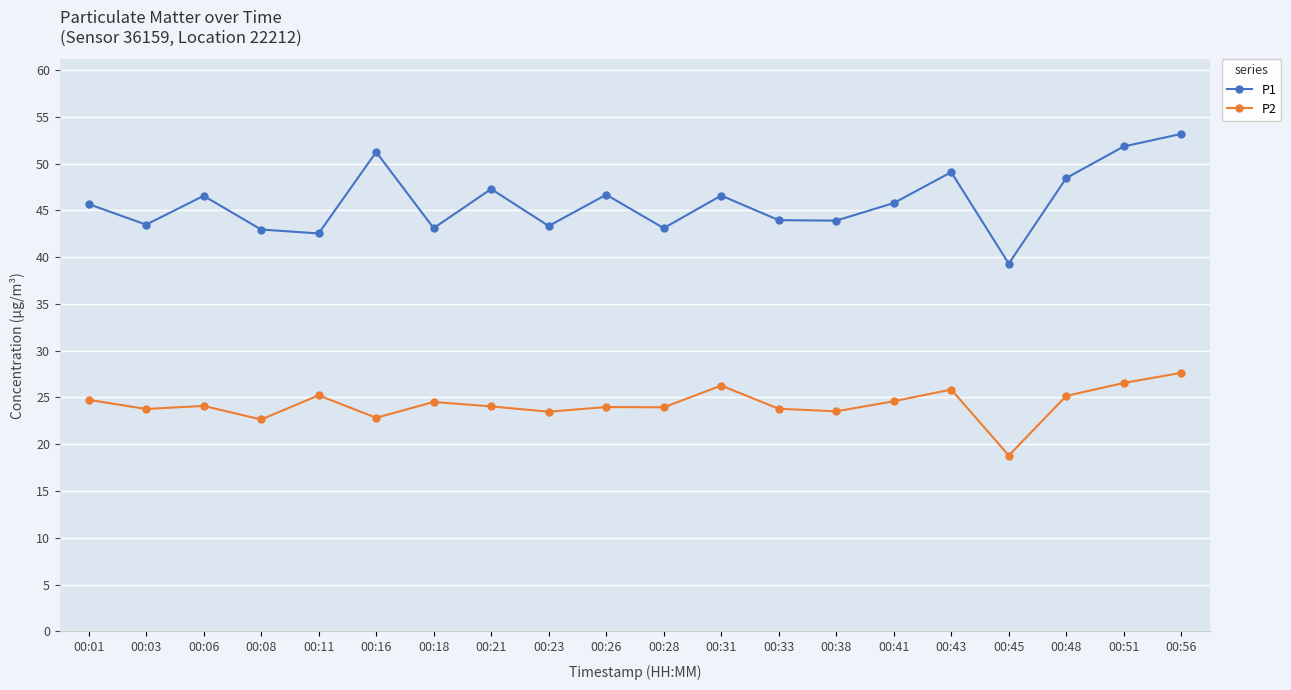

Where does the P2 series first go above 24?

00:01